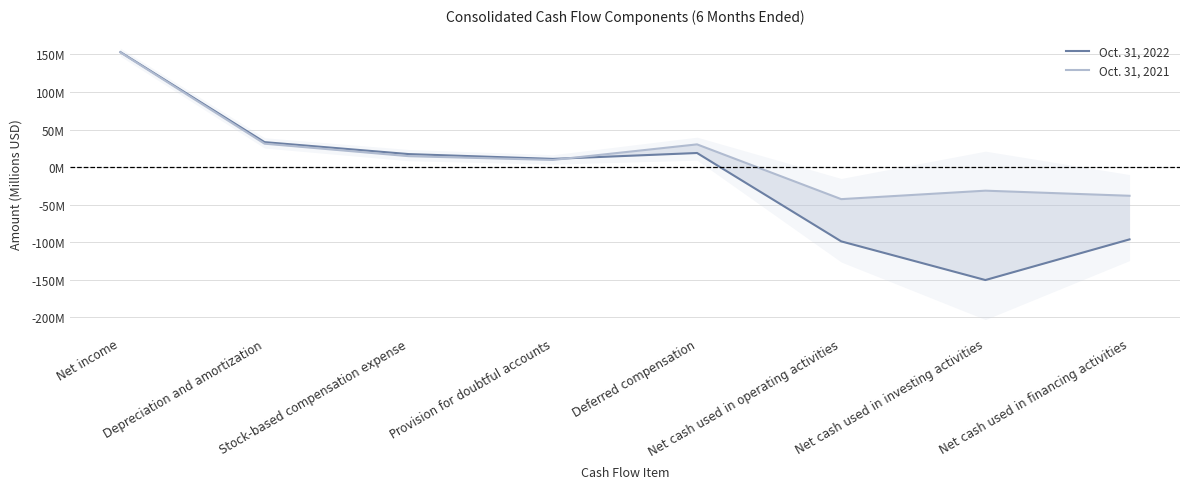

At how many categories does at least one series exceed -142?

8